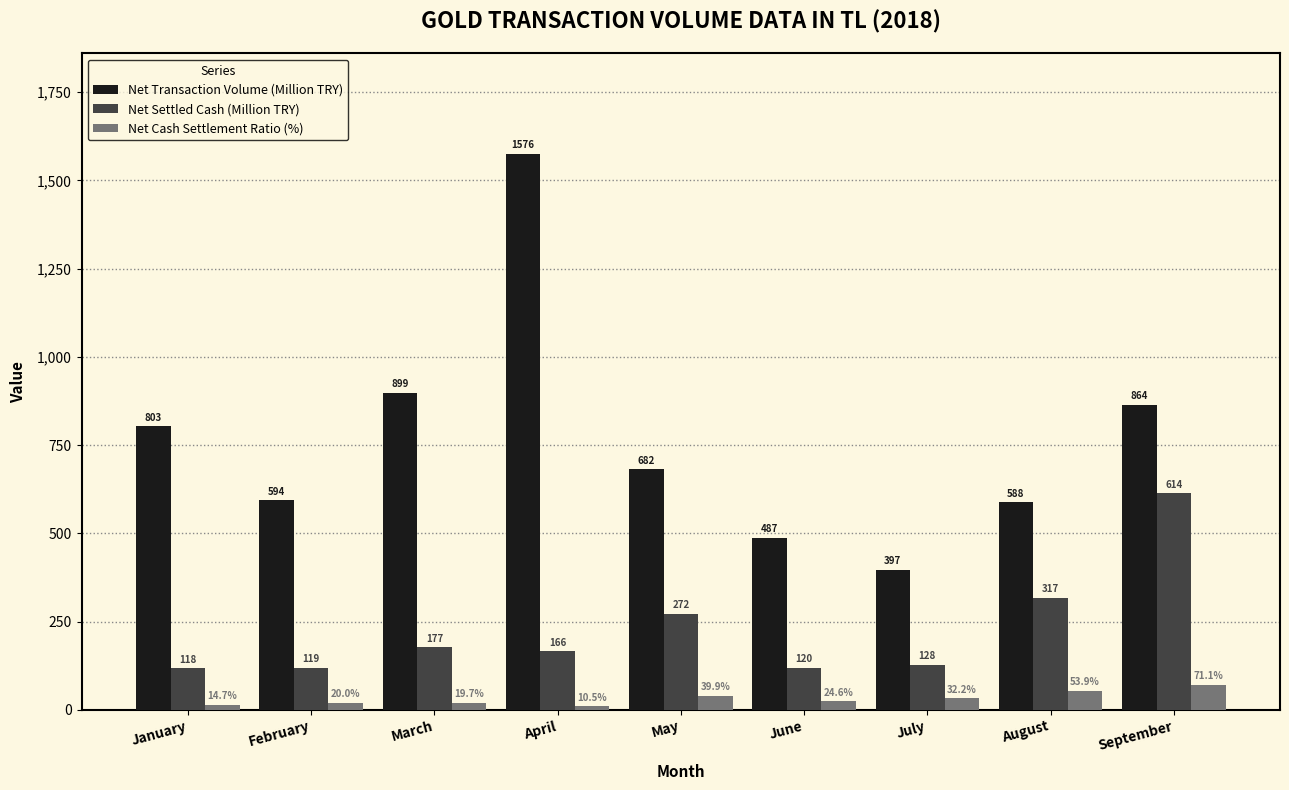

What is the difference between the second highest and minimum values in the Net Transaction Volume (Million TRY) series?

502.0